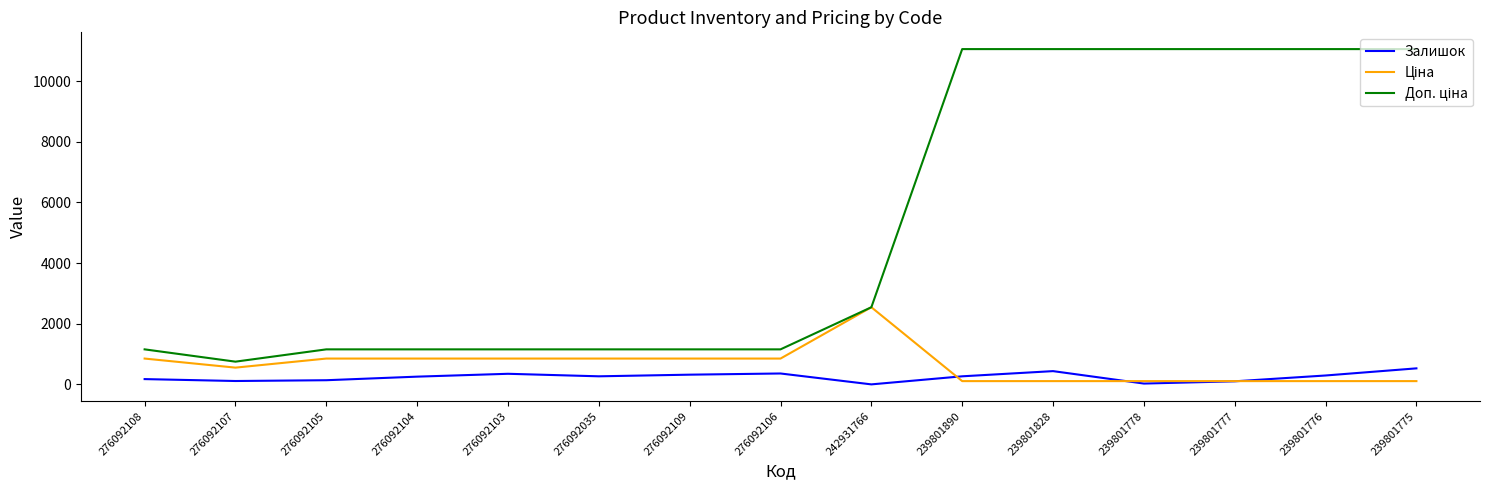

True or false: Залишок has a value of 269.0 at 239801890.

True